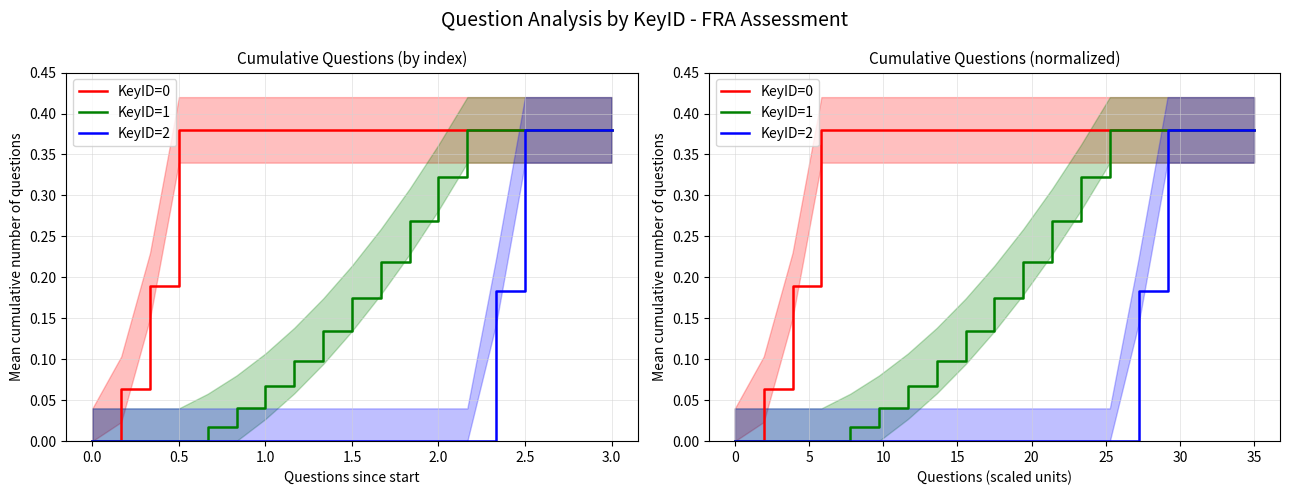

How many values in the KeyID=2 series exceed 0?

5